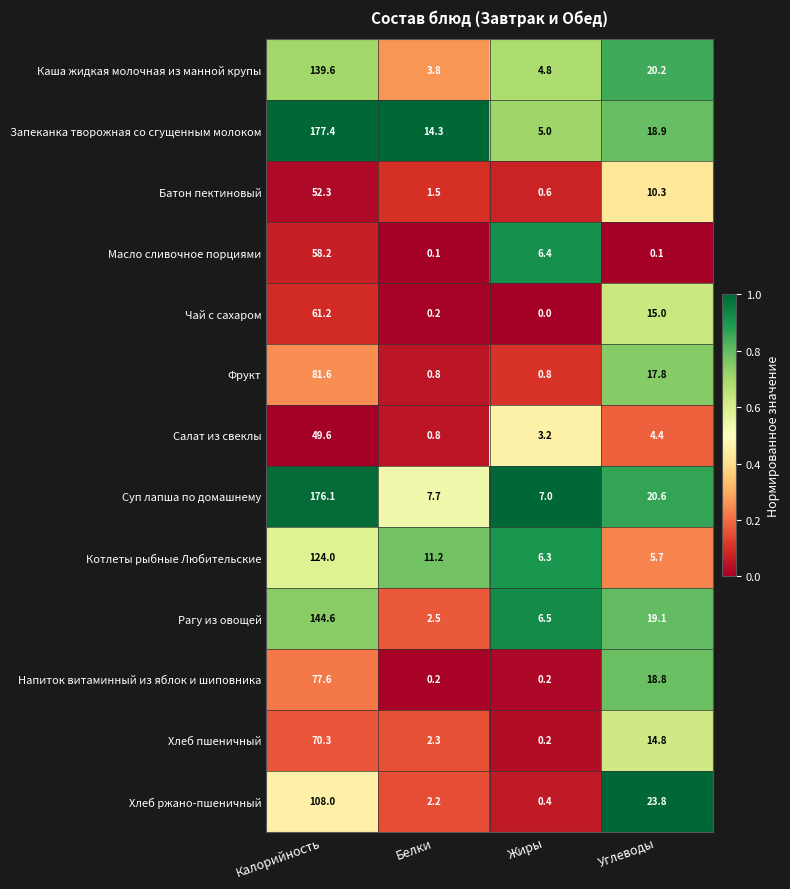

What is the spread (max minus min) of values at Белки?

14.2